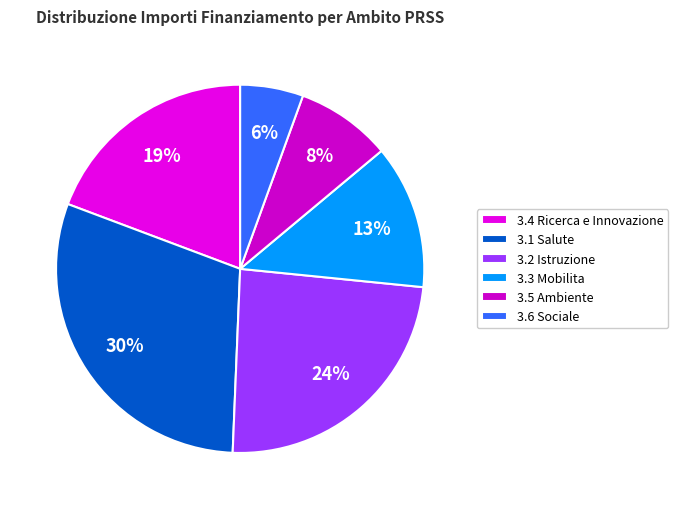

How many segments does this pie chart have?

6